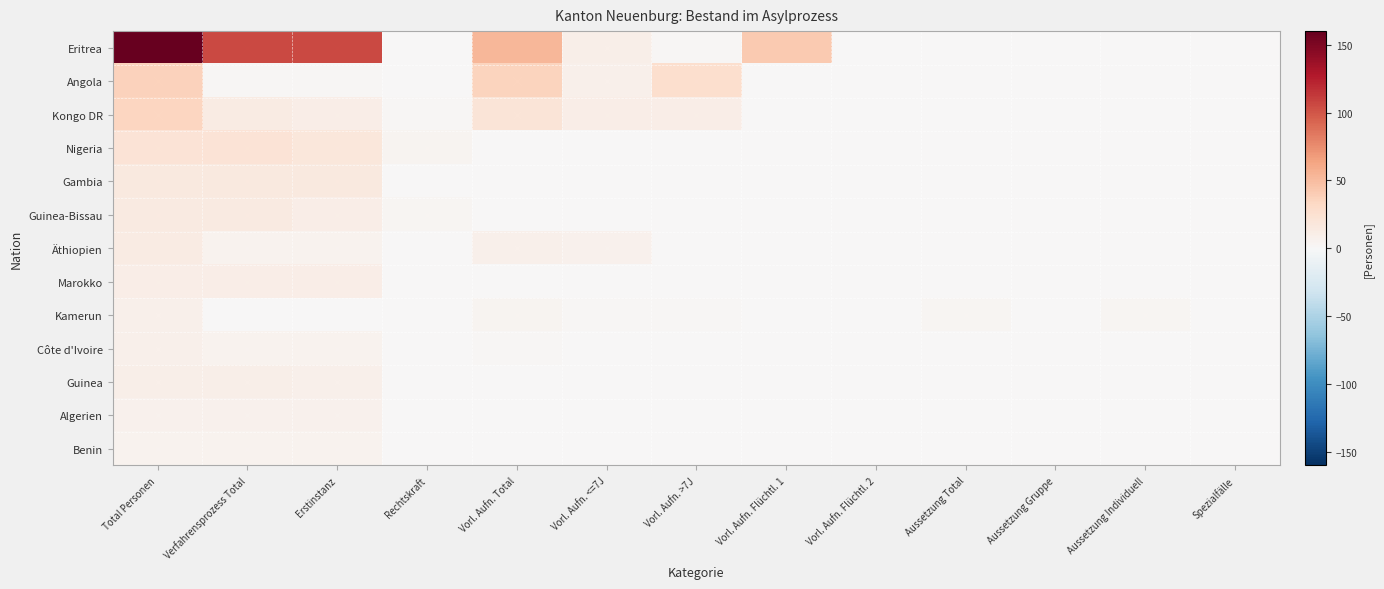

Rank the series by their maximum value, from lowest to highest.

Benin, Algerien, Kamerun, Côte d'Ivoire, Guinea, Marokko, Äthiopien, Guinea-Bissau, Gambia, Nigeria, Kongo DR, Angola, Eritrea